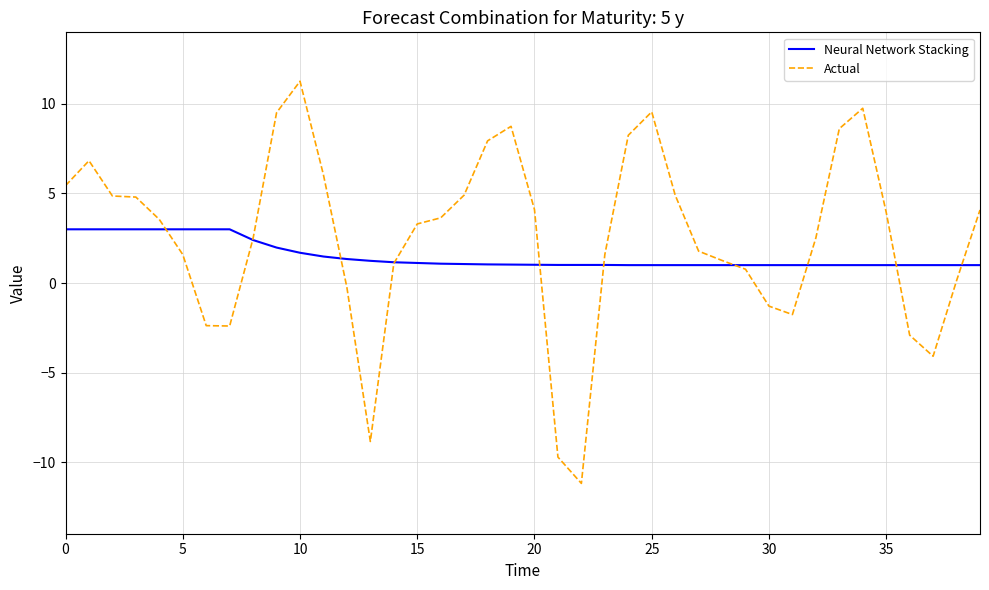

Which series ends up on top after the final intersection of Neural Network Stacking and Actual?

Actual